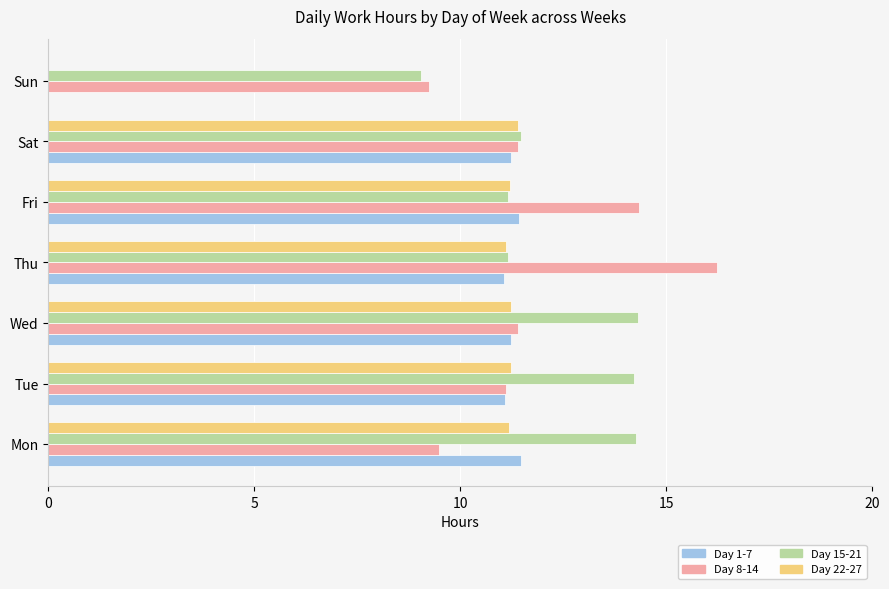

What is the total value across all series at Thu?

49.6